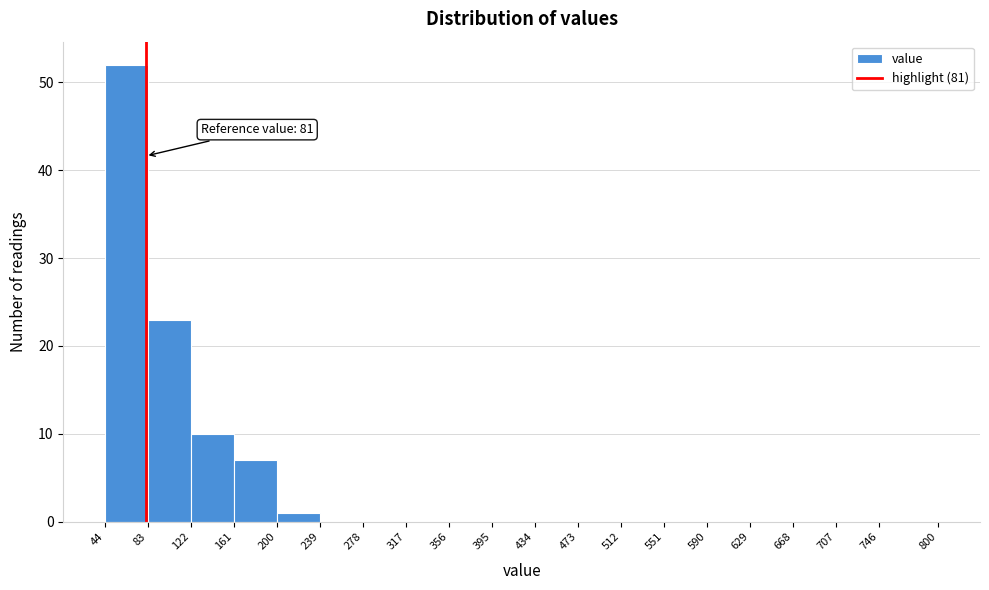

Over which range of the x-axis is the bar tallest?

44 to 83